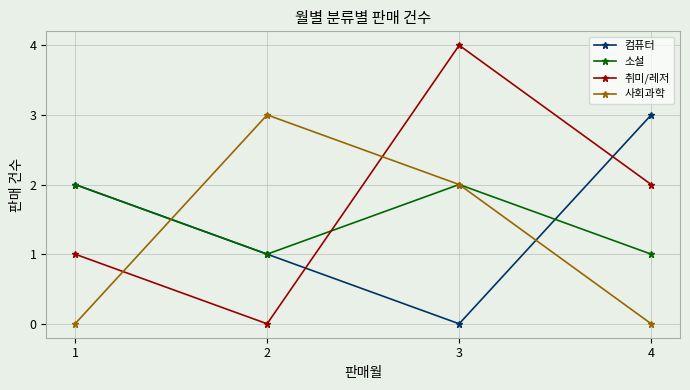

Is the value of 소설 at 4 greater than the value of 사회과학 at 1?

Yes